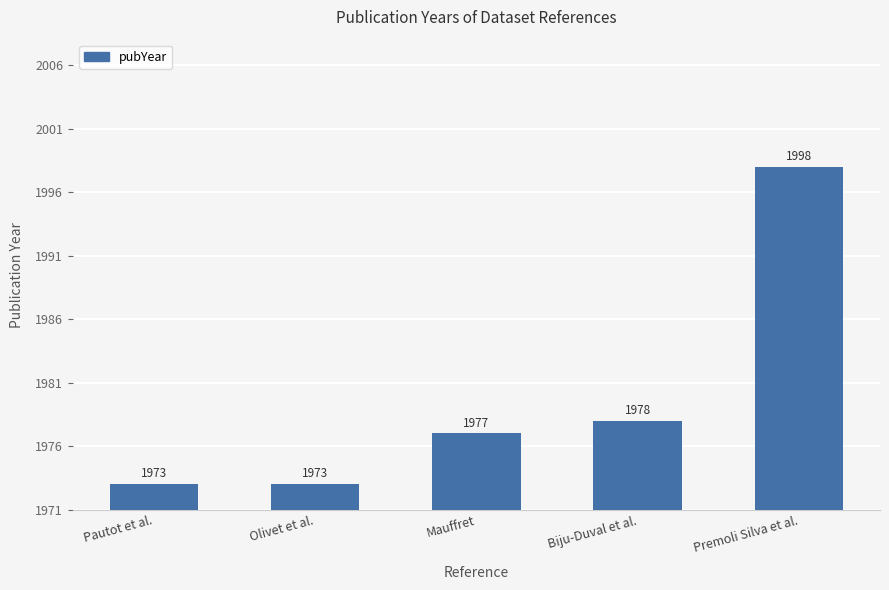

Which has a higher value, Premoli Silva et al. or Pautot et al.?

Premoli Silva et al.